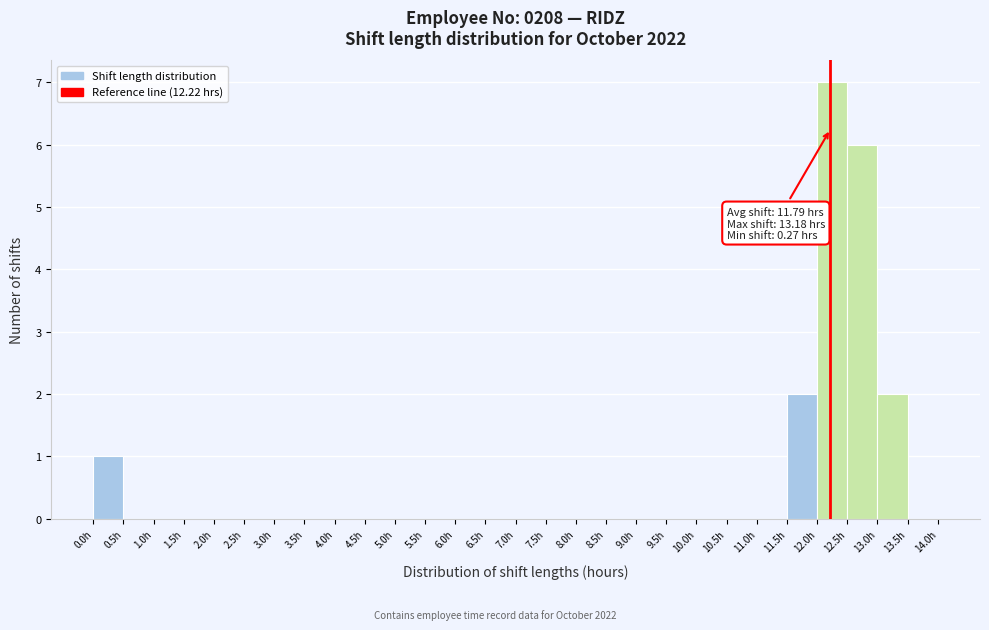

Which range on the x-axis has the tallest bar?

12.0 to 12.5